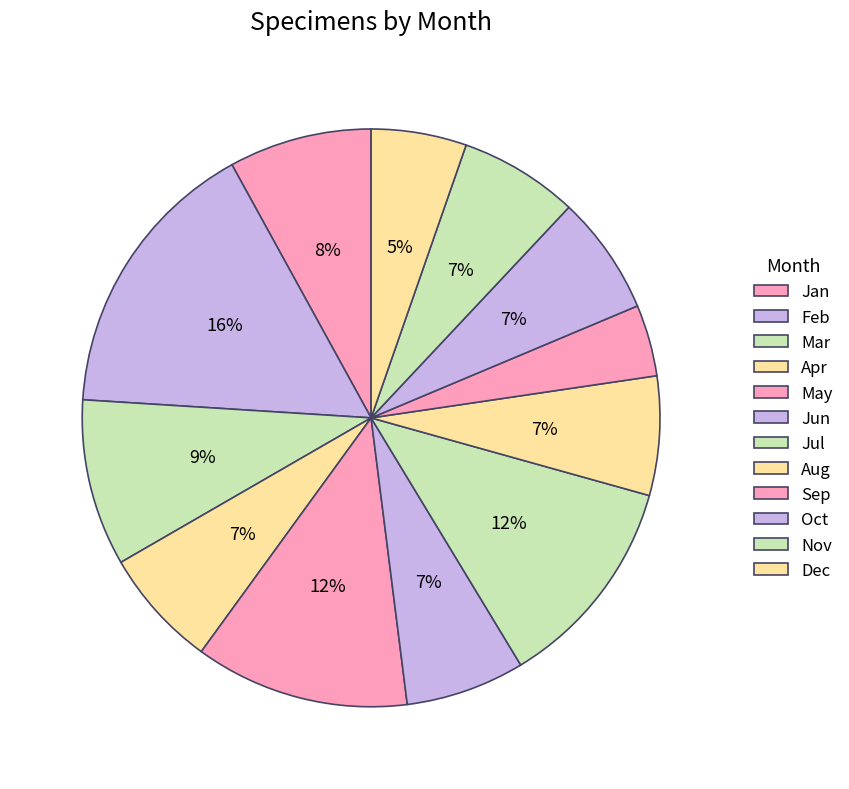

How many segments does this pie chart have?

12